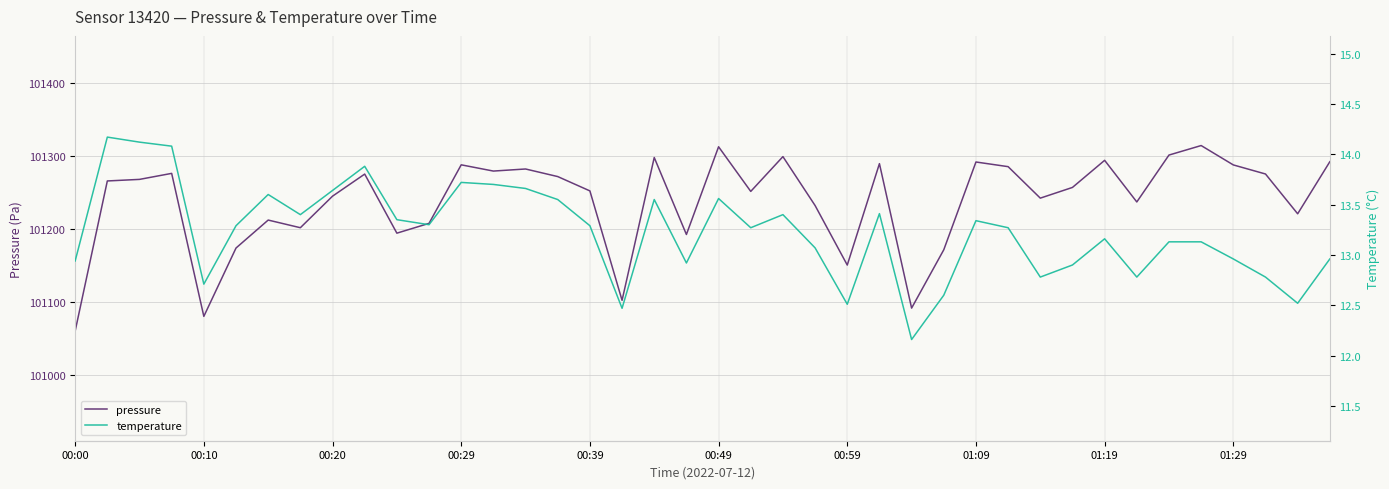

Which category has the lowest value in the temperature series?

26